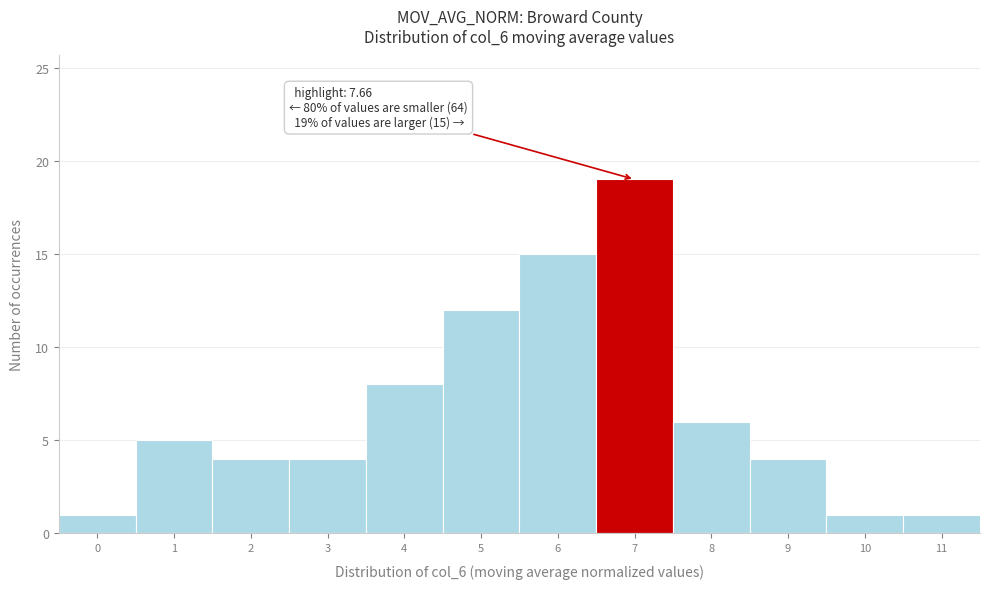

Reading right to left, what are all the values shown in this chart?

11=1	10=1	9=4	8=6	7=19	6=15	5=12	4=8	3=4	2=4	1=5	0=1